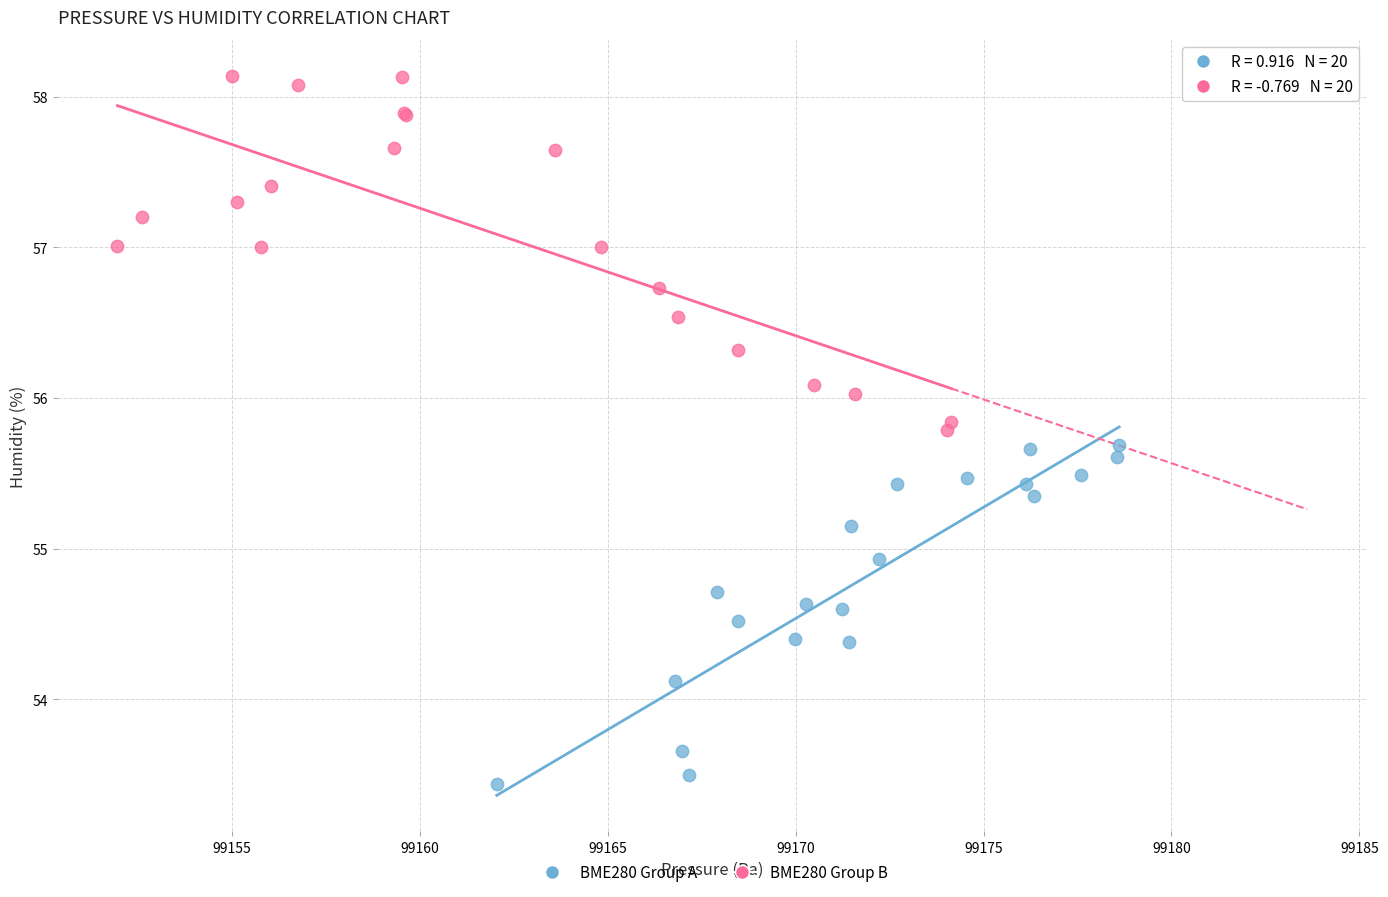

Which series reaches the minimum Y coordinate?

BME280 Group A